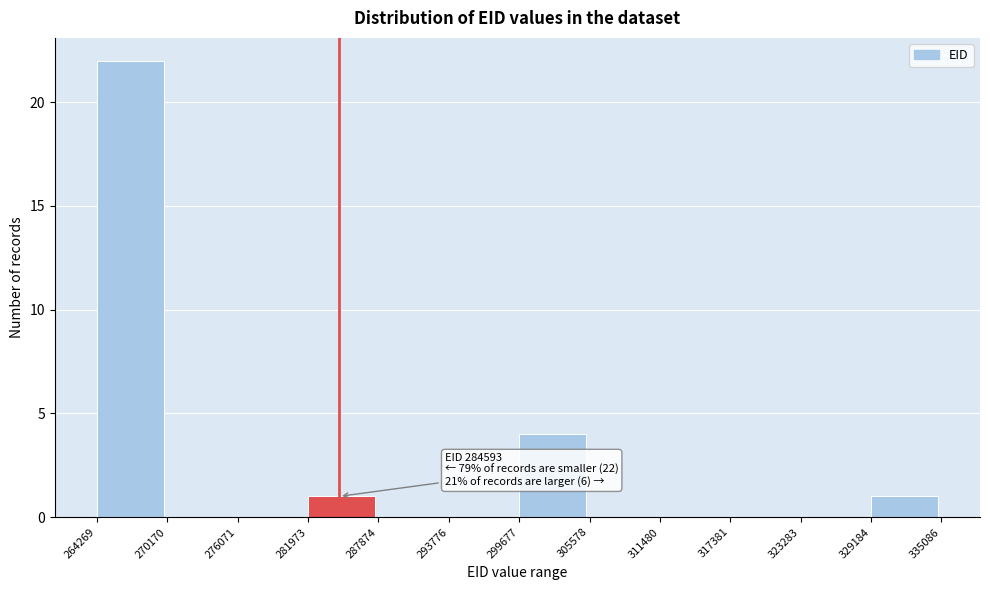

Which range on the x-axis has the tallest bar?

264269 to 270170